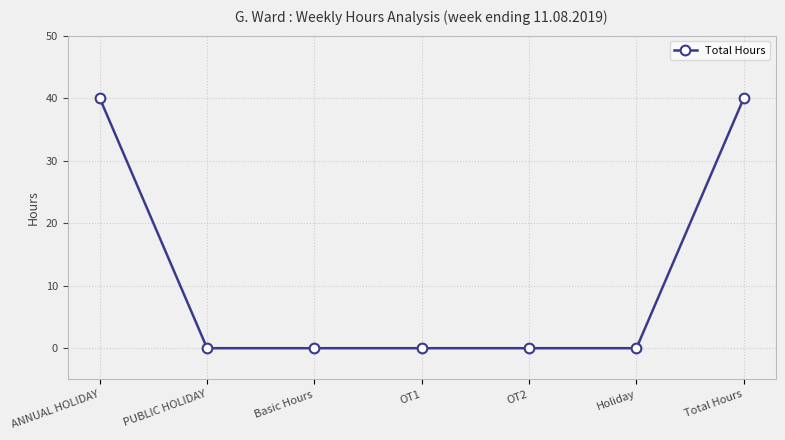

How many distinct data groups are displayed?

1